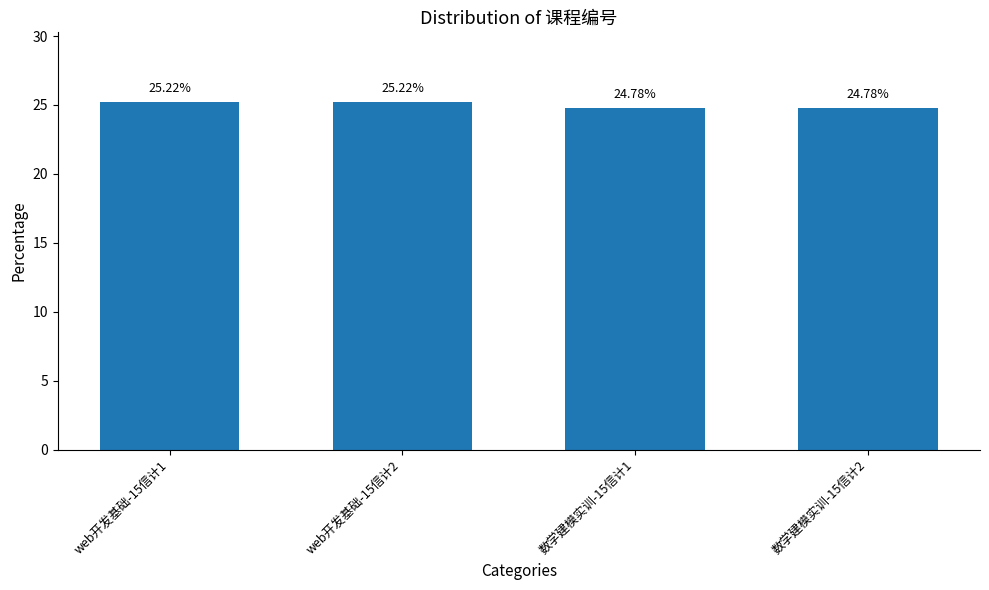

What is the maximum value shown in the chart?

25.2